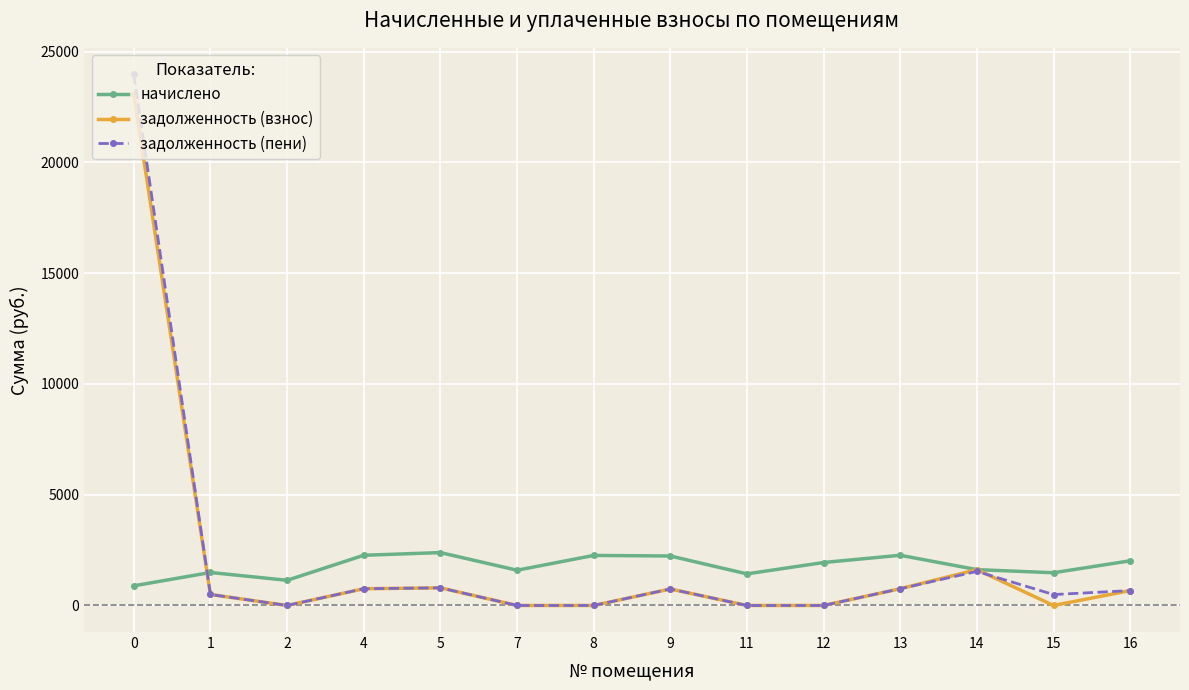

The value of начислено at 0 is 887.2. True or false?

True